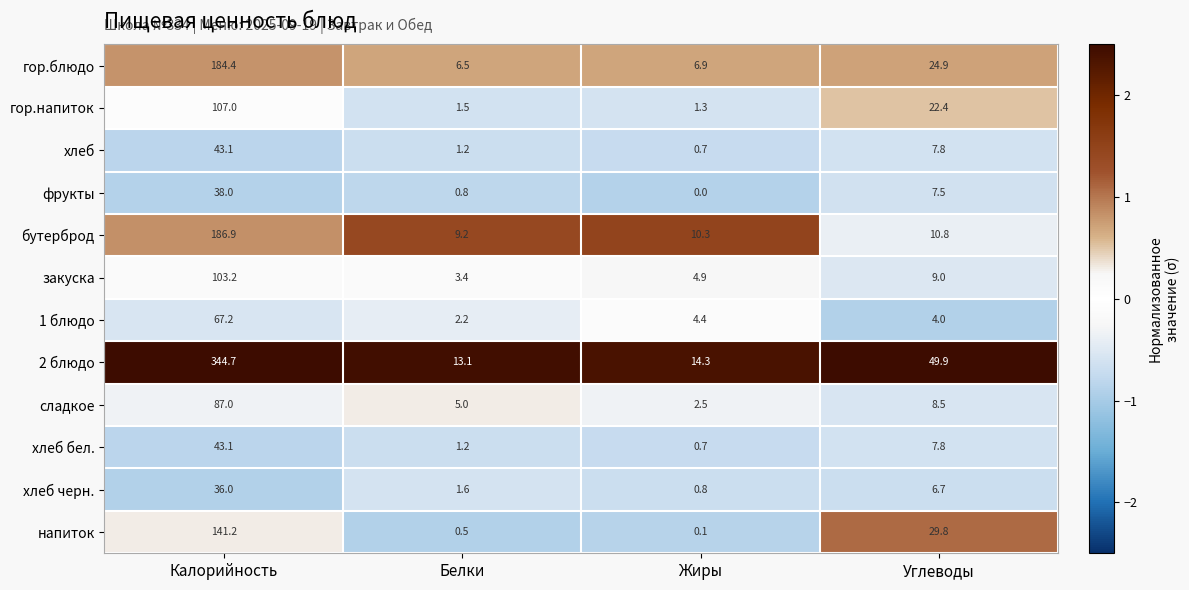

Which series has the largest range (max minus min)?

2 блюдо